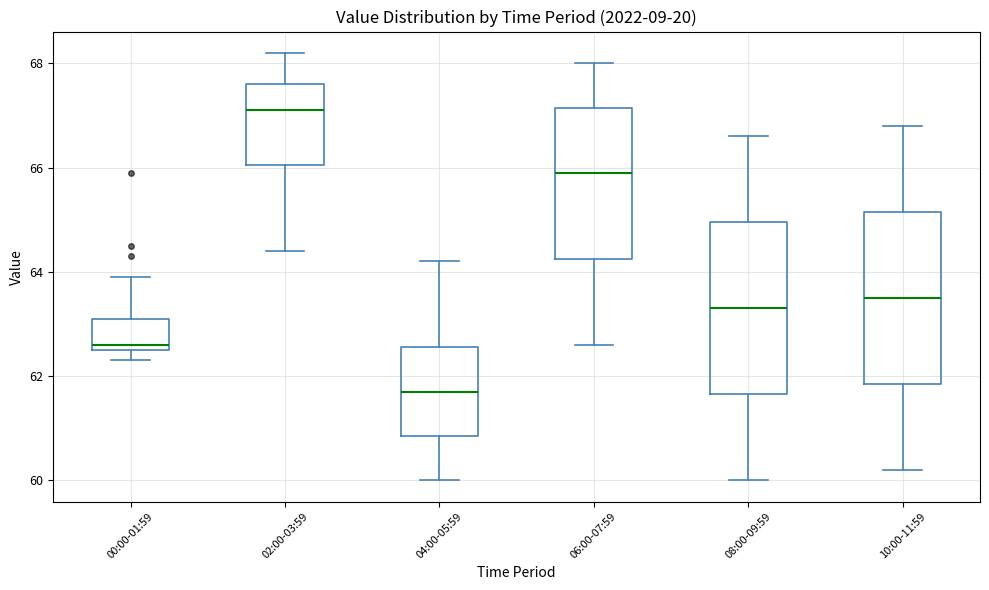

Reading left to right, read every box against the y-axis: the position of its median line, the range the box covers, and the ends of its whiskers. The values are not printed on the chart, so give them approximately, as read against the axis.

00:00-01:59: median 62.6 (just above the box's lower edge), box 62.6 to 63.2, whiskers 62.4 to 64.0
02:00-03:59: median 67.2, box 66.0 to 67.6, whiskers 64.4 to 68.2
04:00-05:59: median 61.8, box 60.8 to 62.6, whiskers 60.0 to 64.2
06:00-07:59: median 66.0, box 64.2 to 67.2, whiskers 62.6 to 68.0
08:00-09:59: median 63.4, box 61.6 to 65.0, whiskers 60.0 to 66.6
10:00-11:59: median 63.6, box 61.8 to 65.2, whiskers 60.2 to 66.8